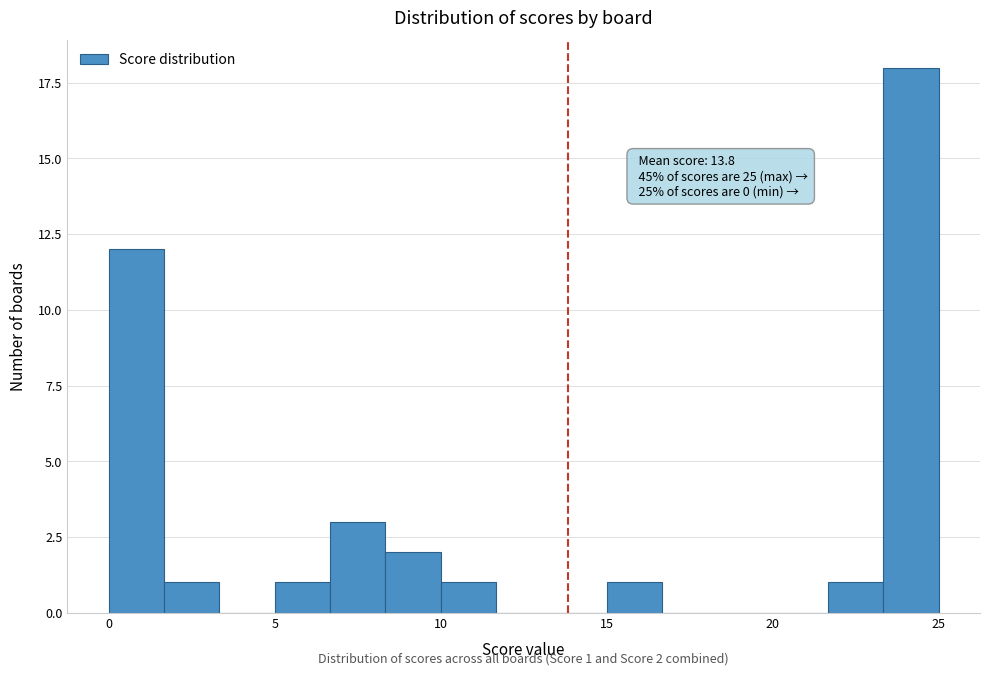

Around what value on the x-axis is the tallest bar? Give the approximate position of its centre, as read against the axis.

24.0